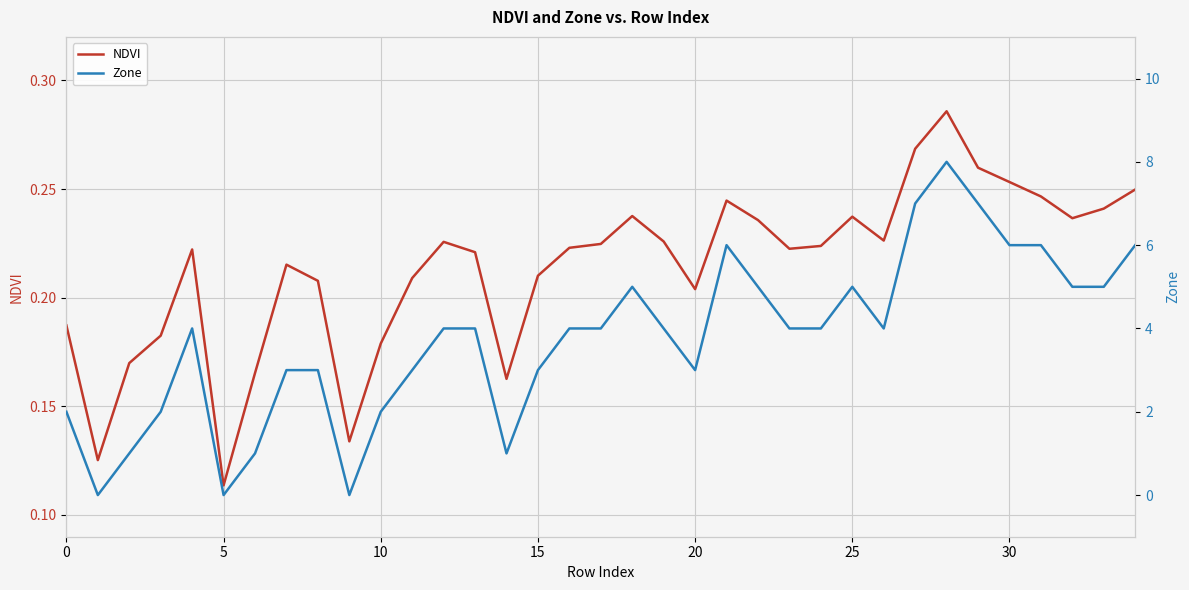

True or false: Zone and NDVI intersect in this chart.

True